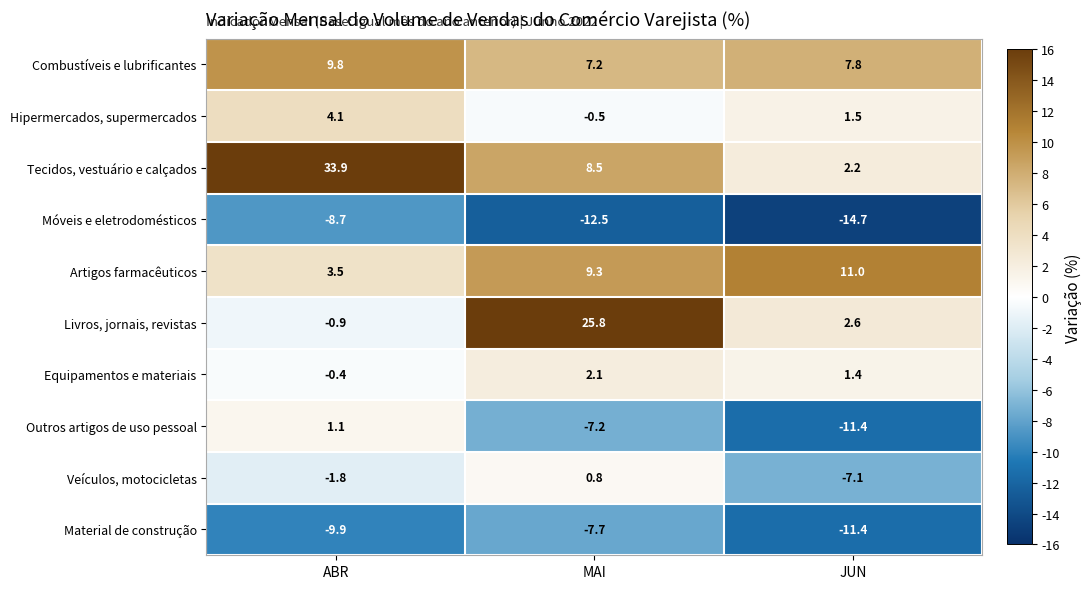

What is the difference between the Outros artigos de uso pessoal values at JUN and MAI?

4.2